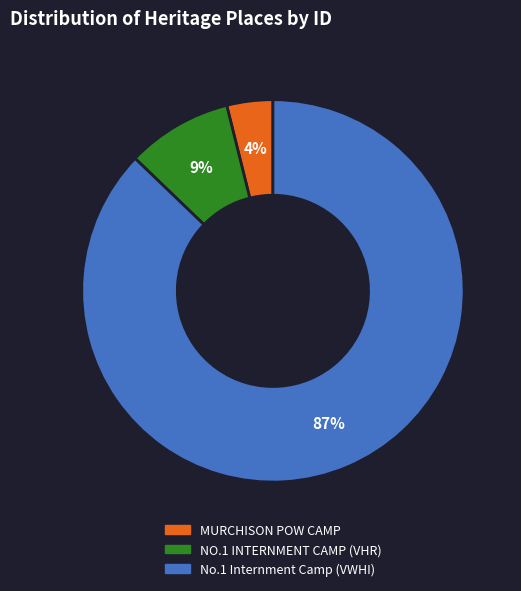

Is there a majority slice in this chart?

Yes